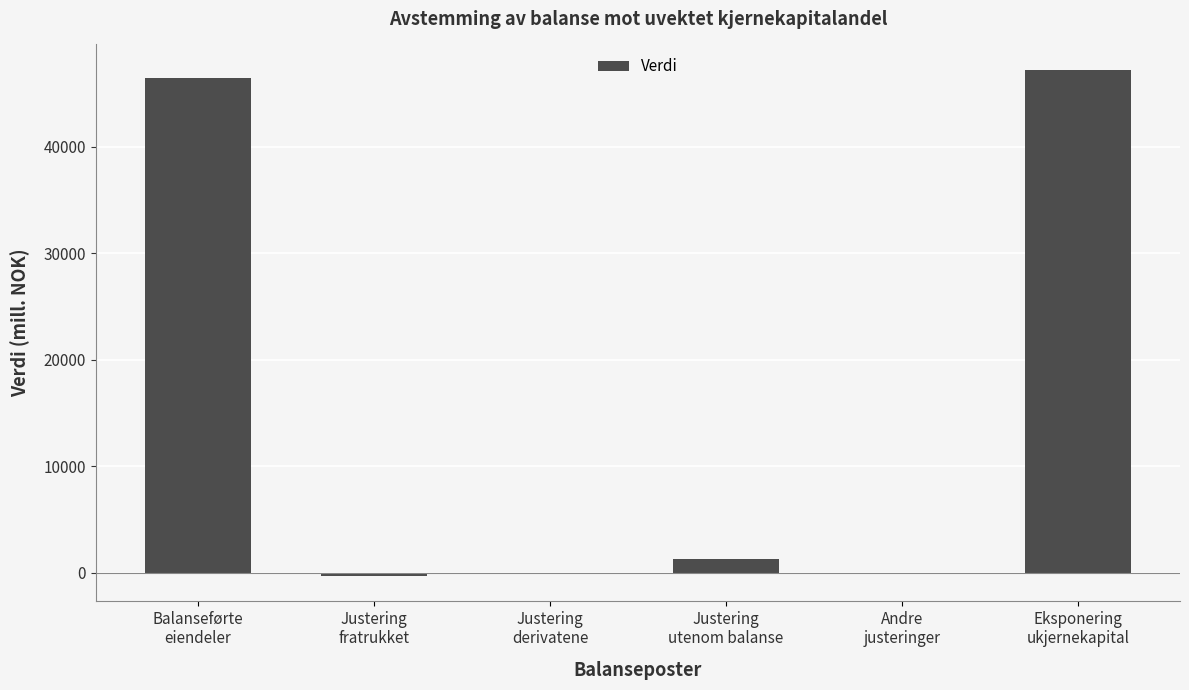

What is the greatest value displayed?

47215.6